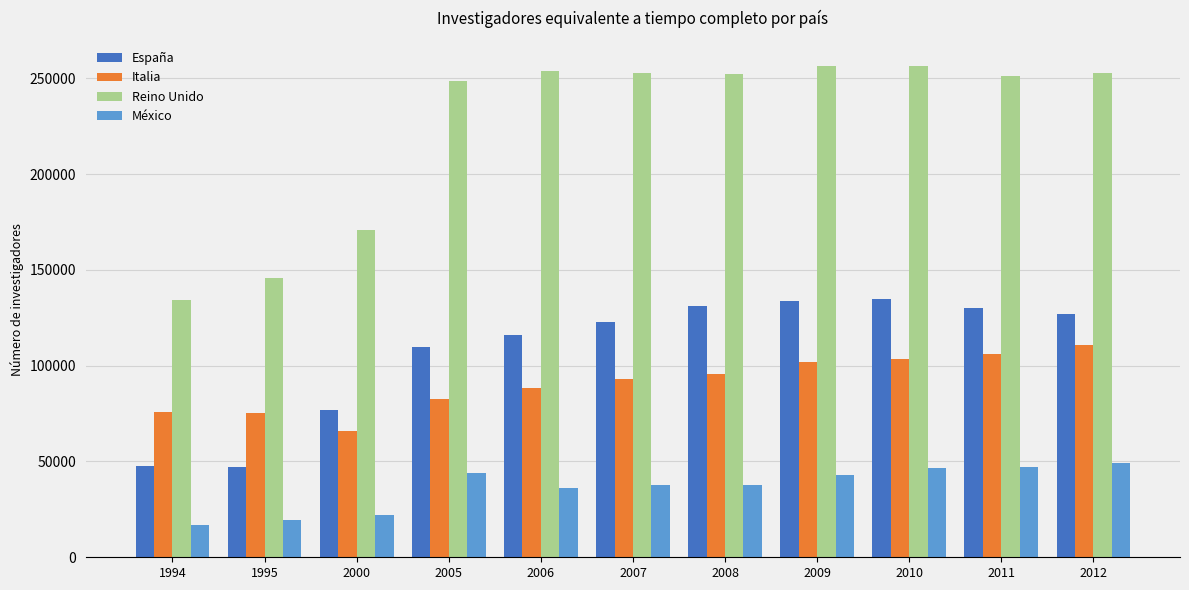

What is the value of the Reino Unido bar at the 7th from the left?

251932.0